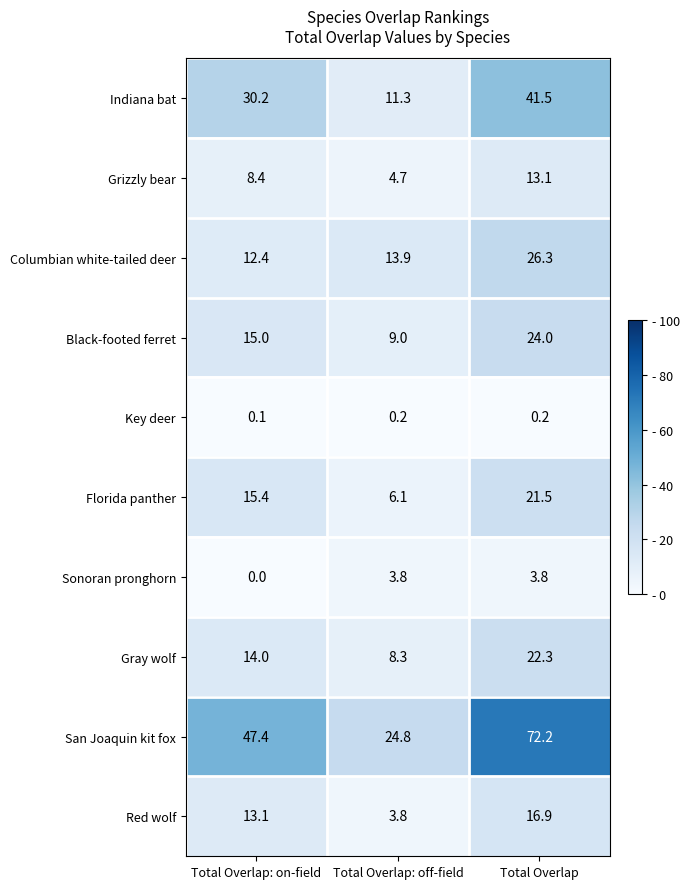

At which category does the chart reach its peak across all series?

Total Overlap